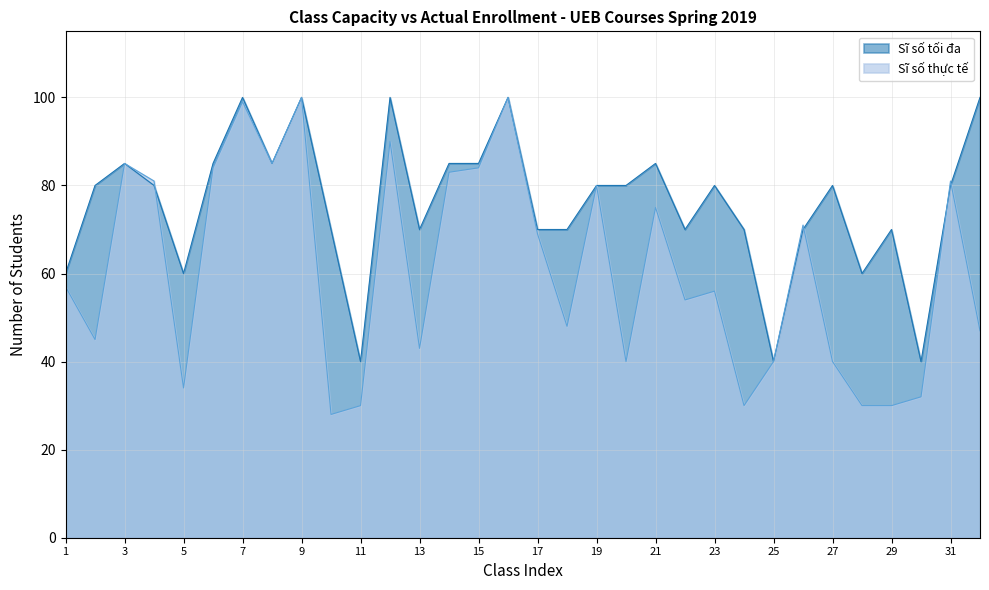

True or false: Sĩ số tối đa has more than 0 points higher than both neighbors.

True